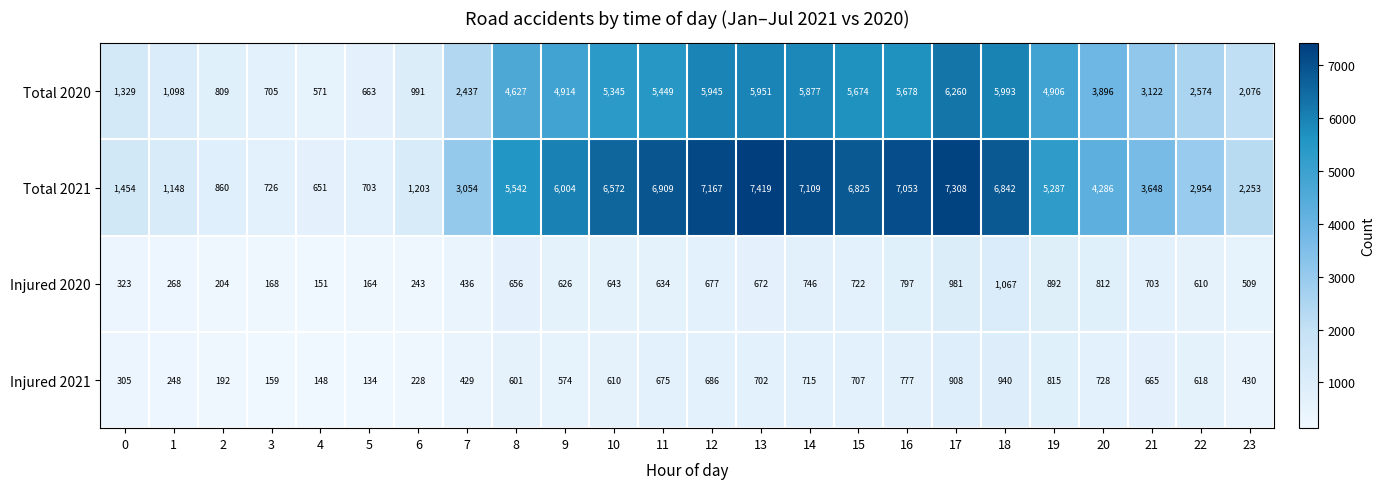

Which series has the widest spread of values?

Total 2021